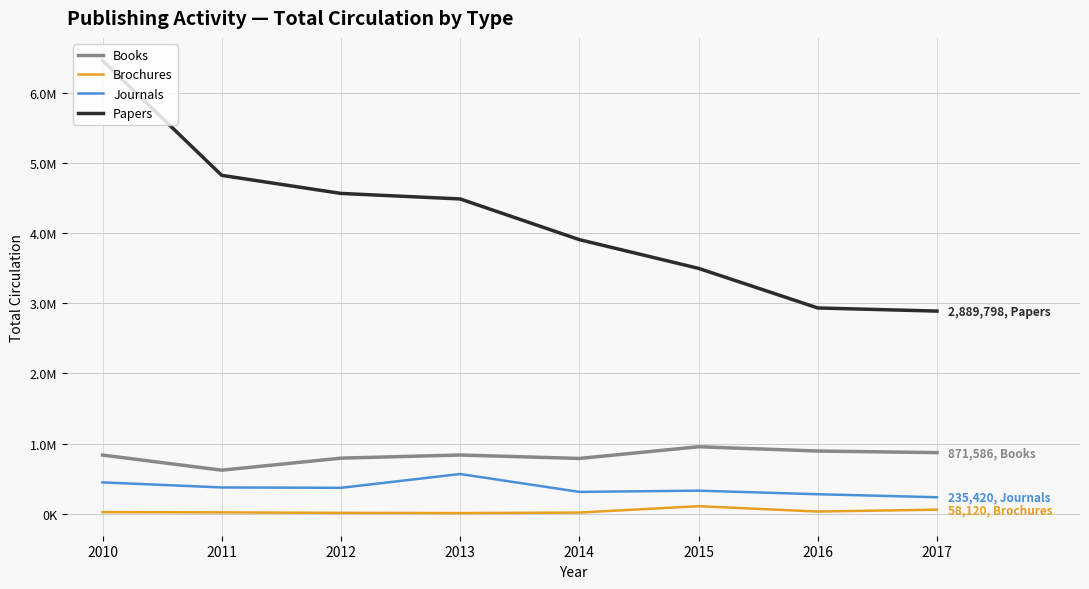

What is the greatest value displayed?

6463122